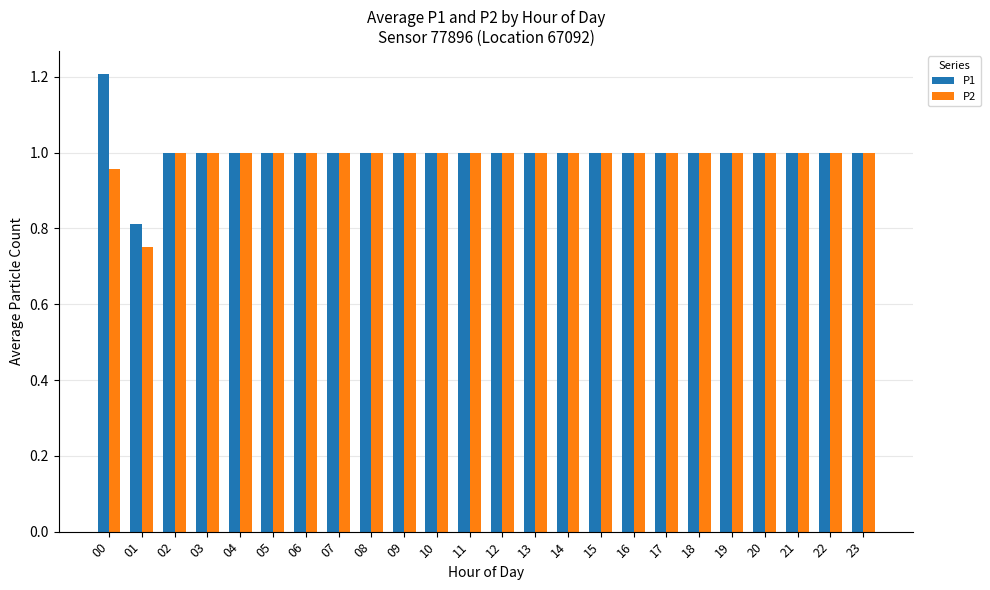

The value of P2 at 17 is 1.0. True or false?

True